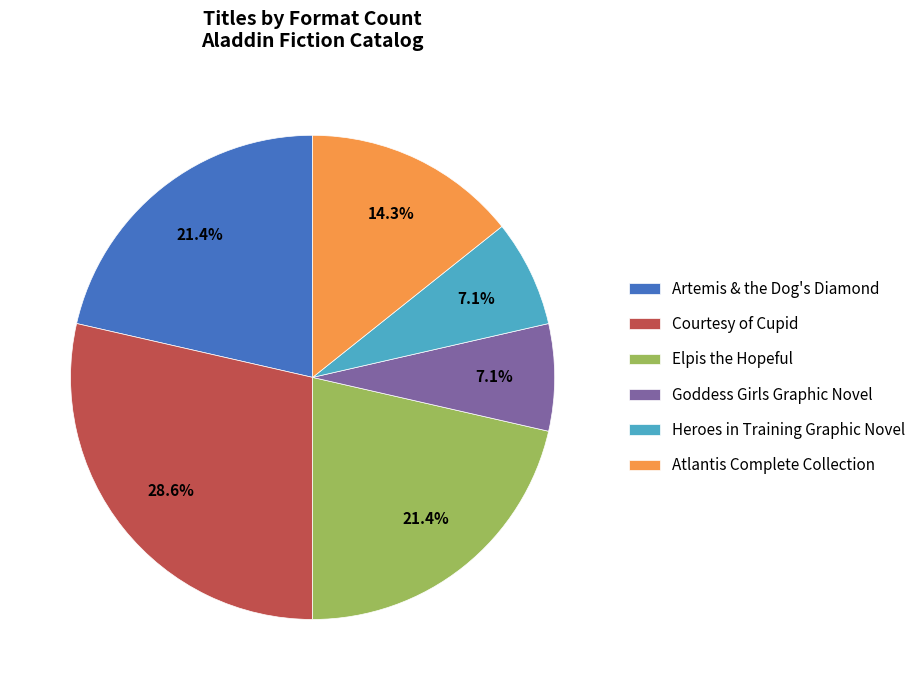

Which slice is the largest?

Courtesy of Cupid